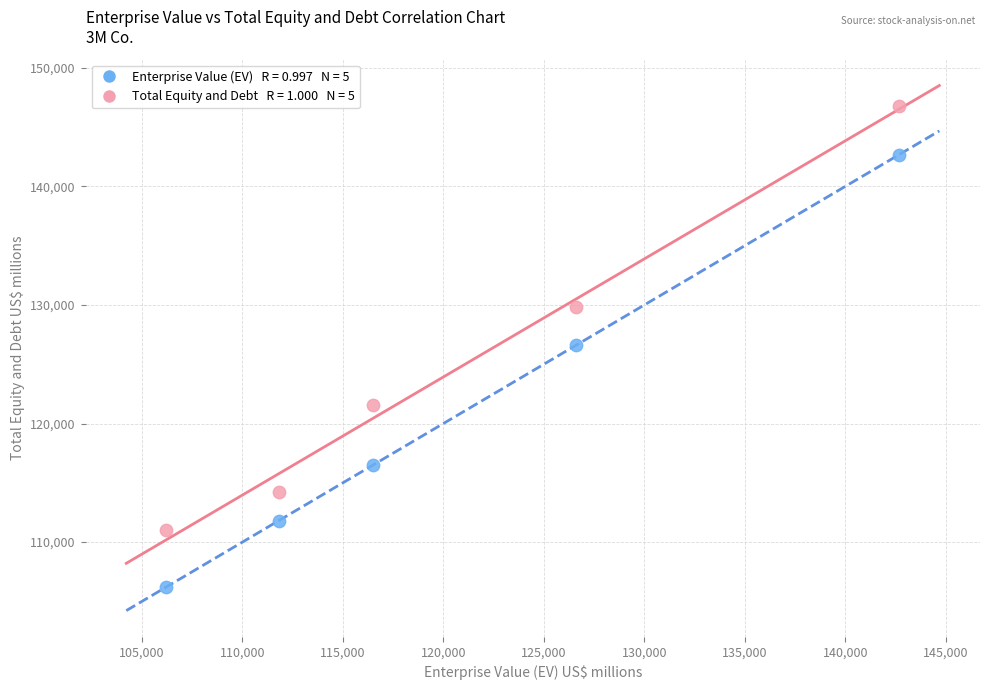

Across all data points, what is the range of Y values (max minus min)?

40588